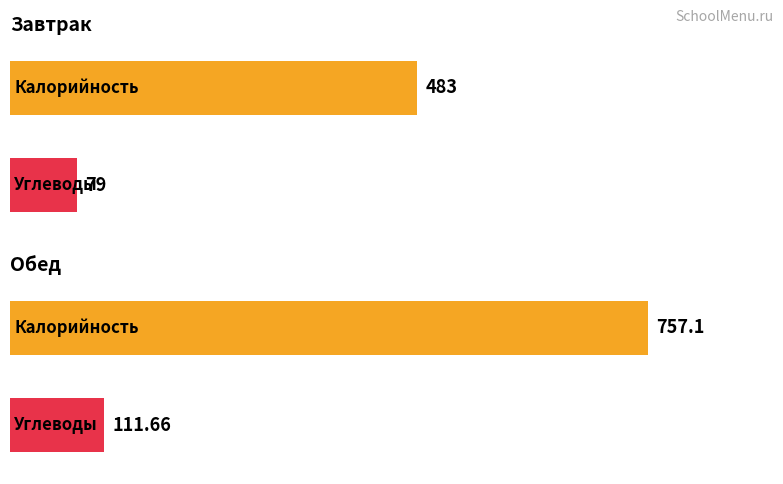

Does the chart contain stacked bars?

No